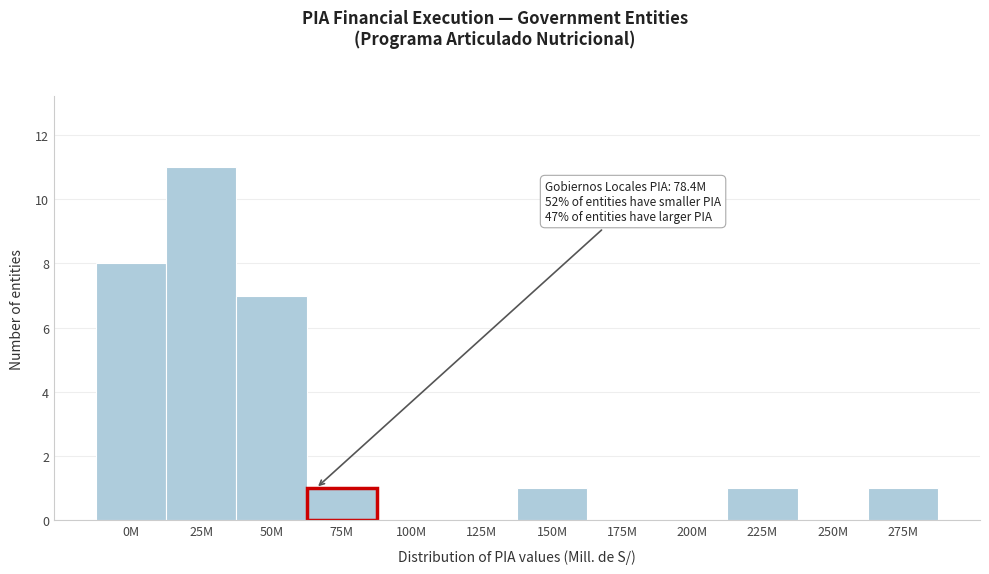

Reading left to right, list all the values displayed in this chart.

0M=8	25M=11	50M=7	75M=1	100M=0	125M=0	150M=1	175M=0	200M=0	225M=1	250M=0	275M=1